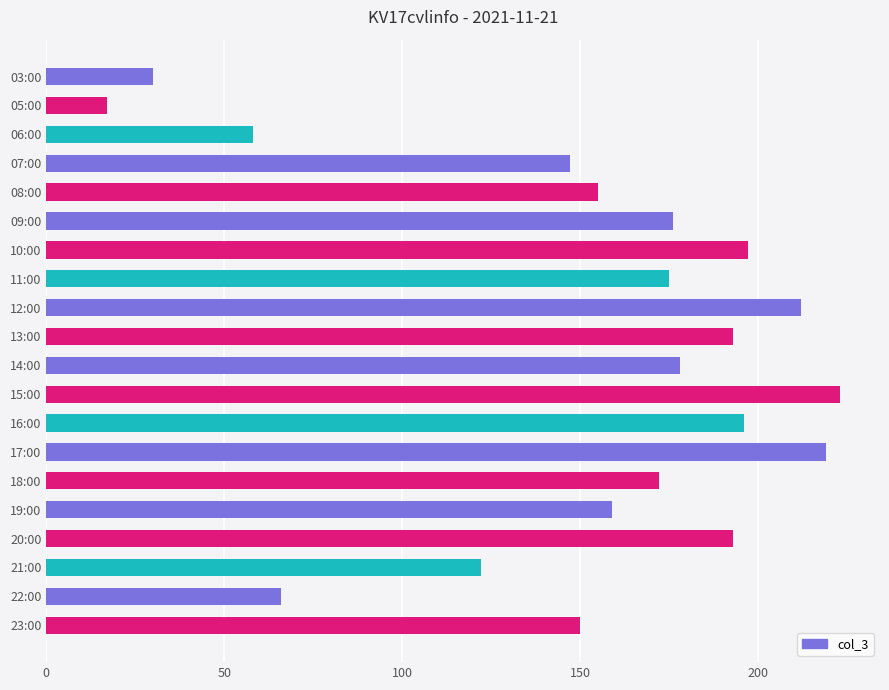

What is the label of the 19th bar from the top?

22:00